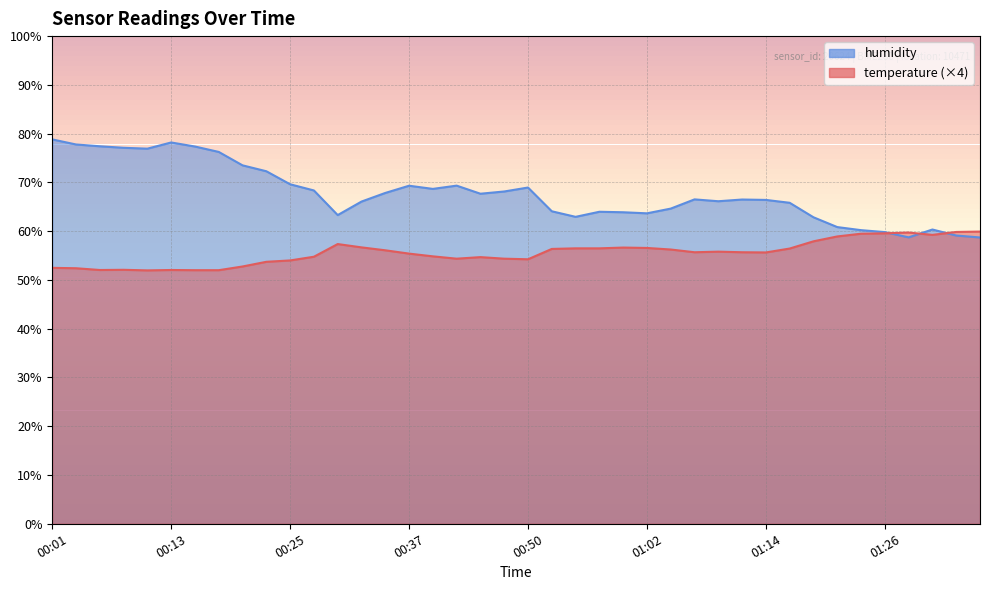

What is the total value across all series at 00:59?

120.5